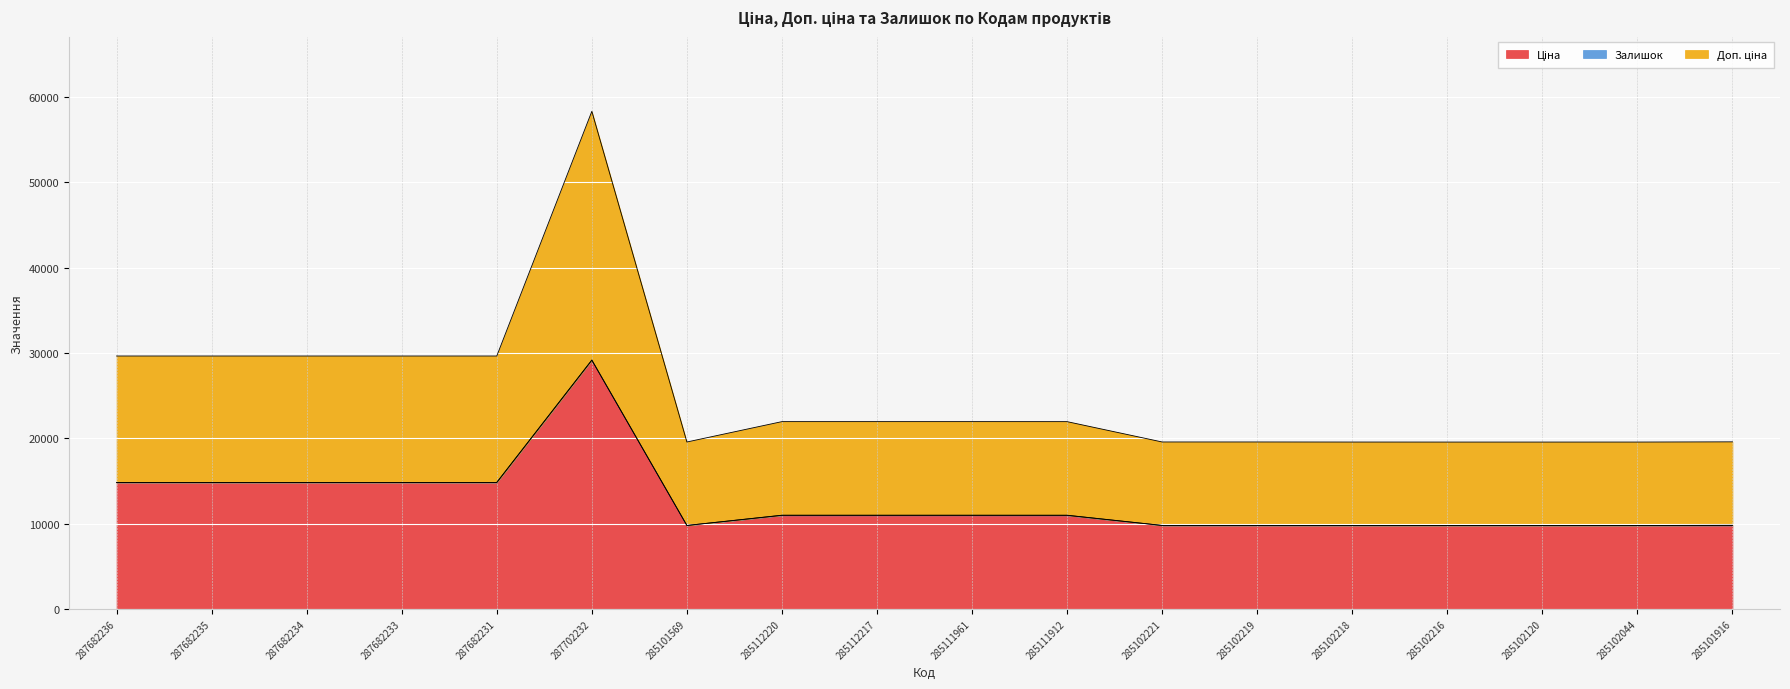

How many lines are shown in the chart?

3